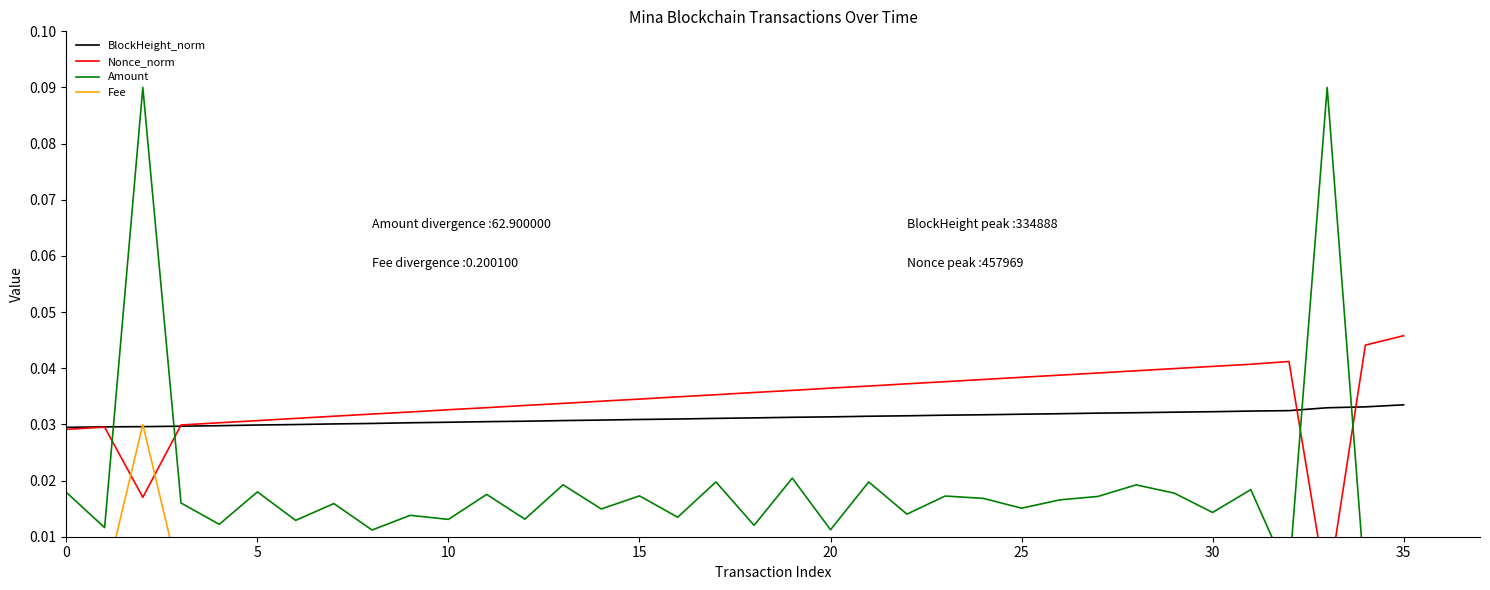

Is this an area chart (filled region under the line)?

No